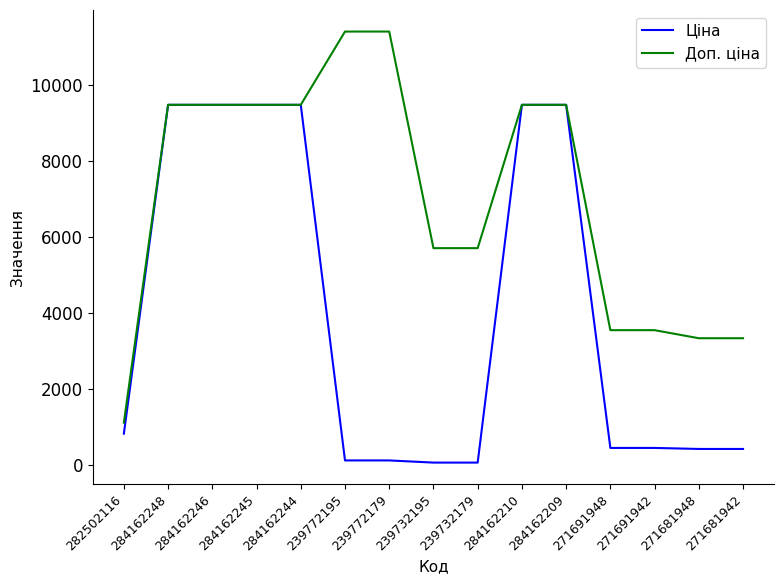

Which series has the widest spread of values?

Доп. ціна